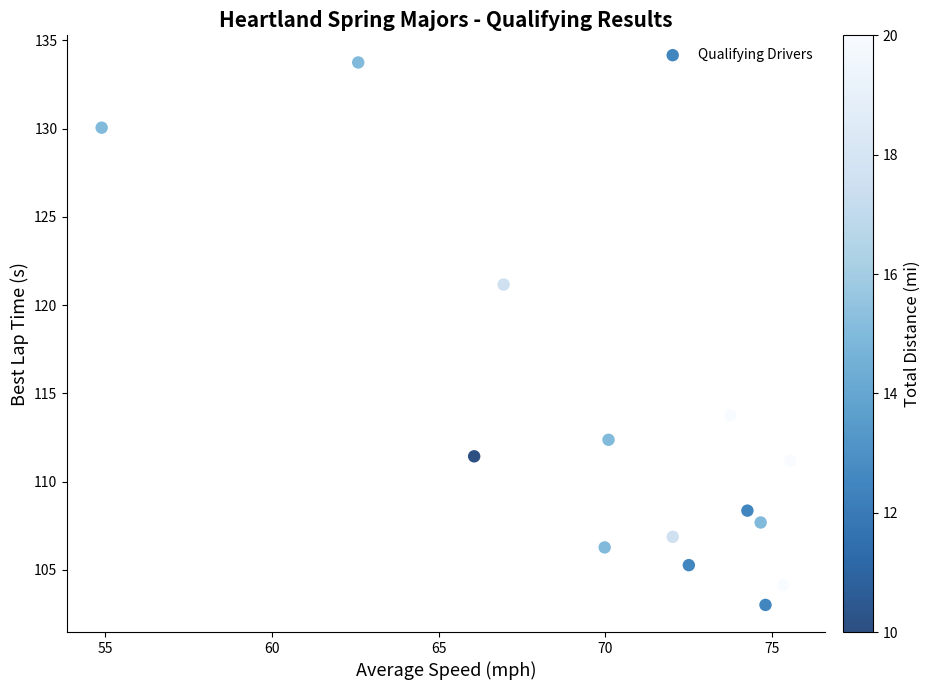

What is the range of X values (max minus min)?

20.7